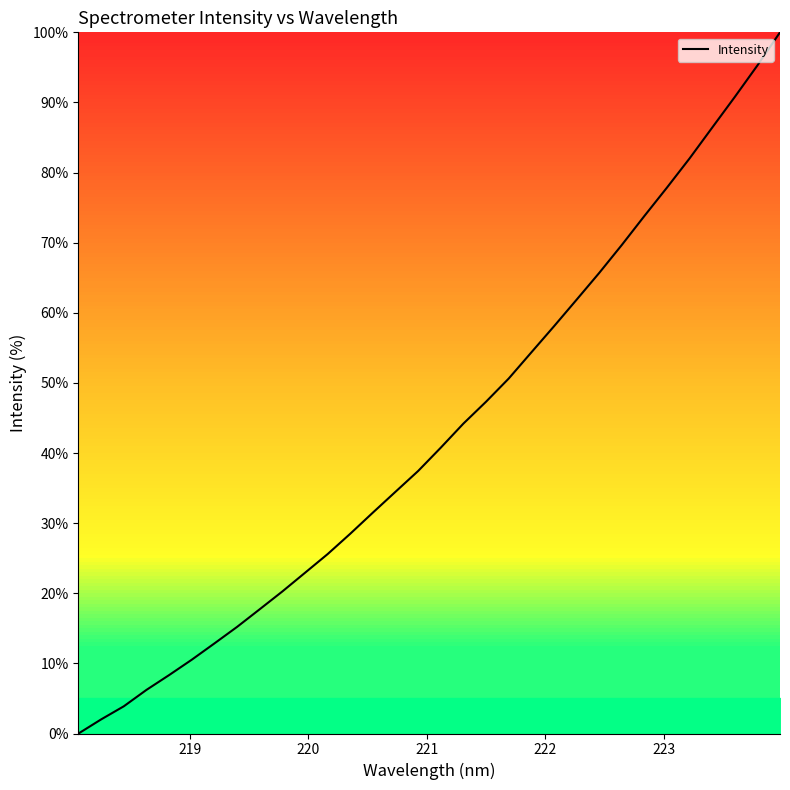

What is the difference between the maximum and minimum values?

100.0